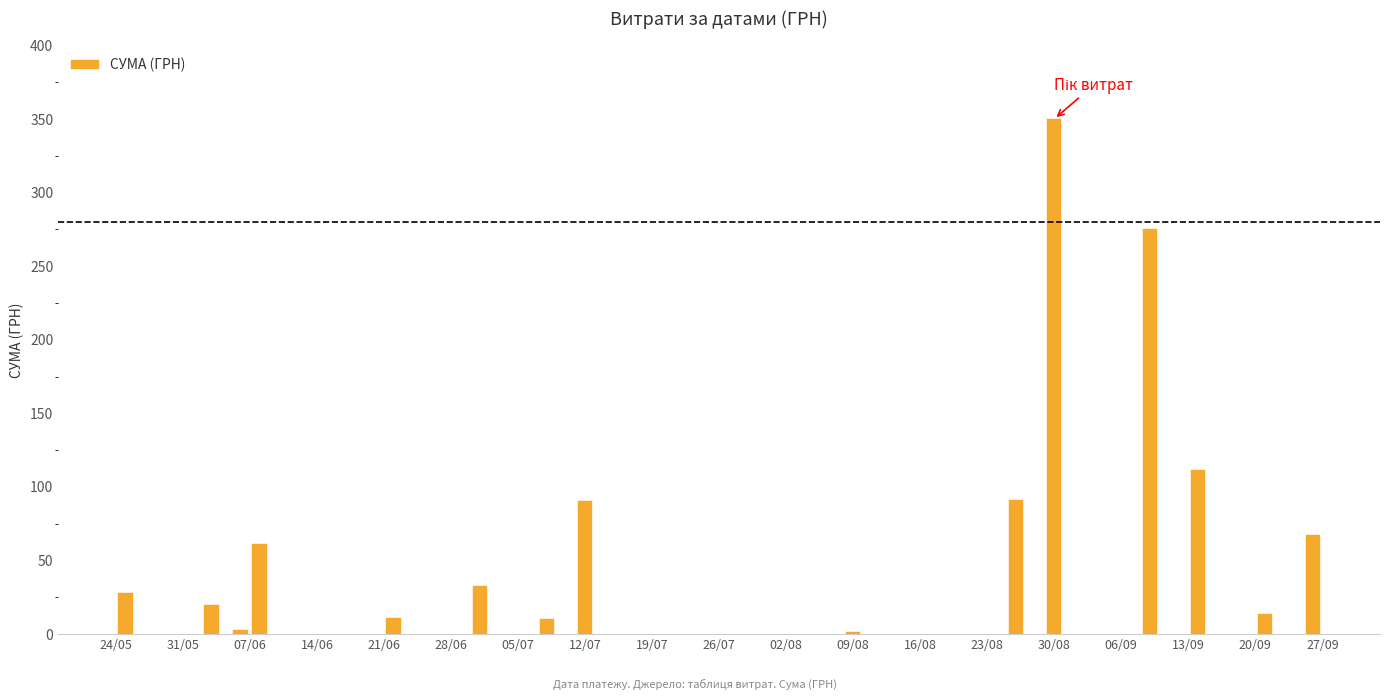

How many series are shown in this chart?

1